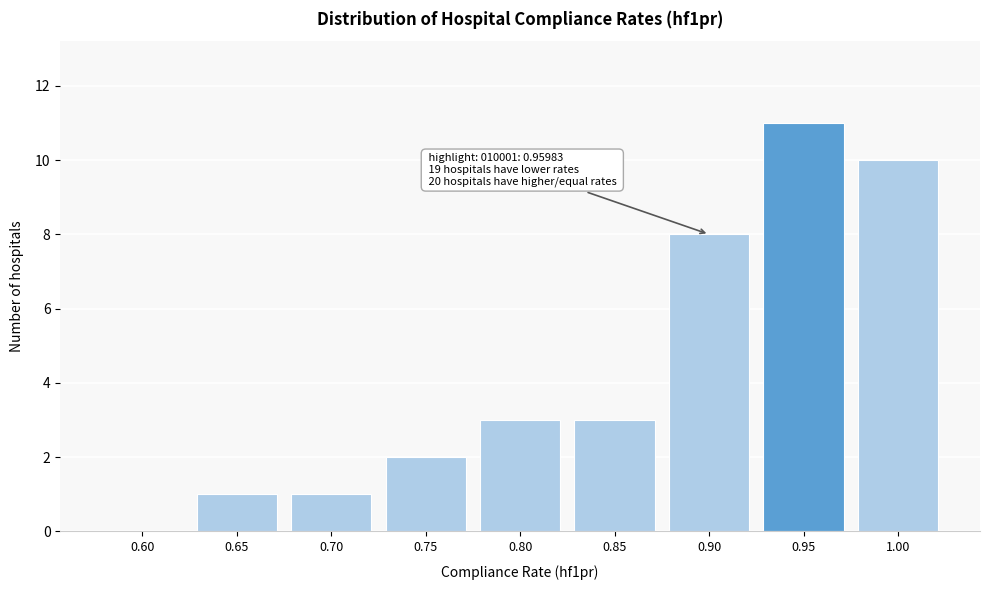

Reading right to left, transcribe all the data shown in this chart.

1.00=10	0.95=11	0.90=8	0.85=3	0.80=3	0.75=2	0.70=1	0.65=1	0.60=0